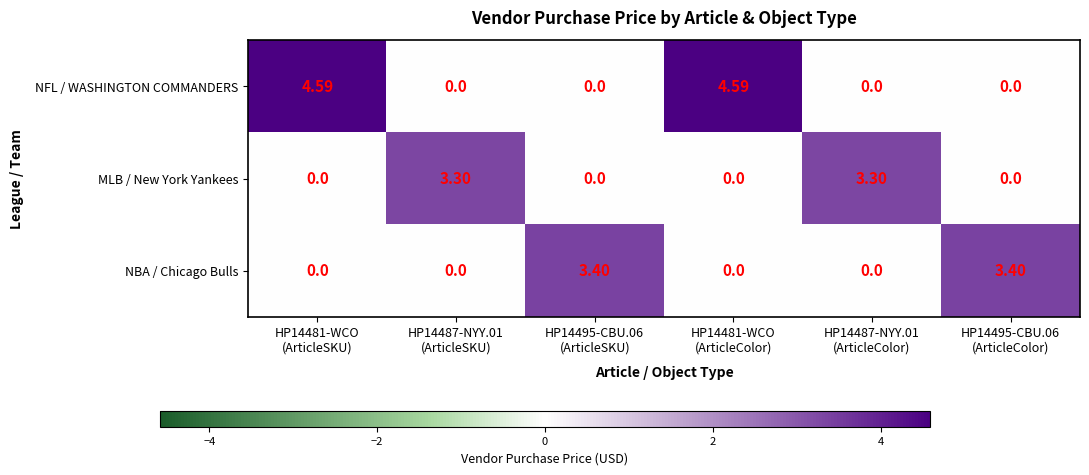

Which series has the largest range (max minus min)?

NFL / WASHINGTON COMMANDERS